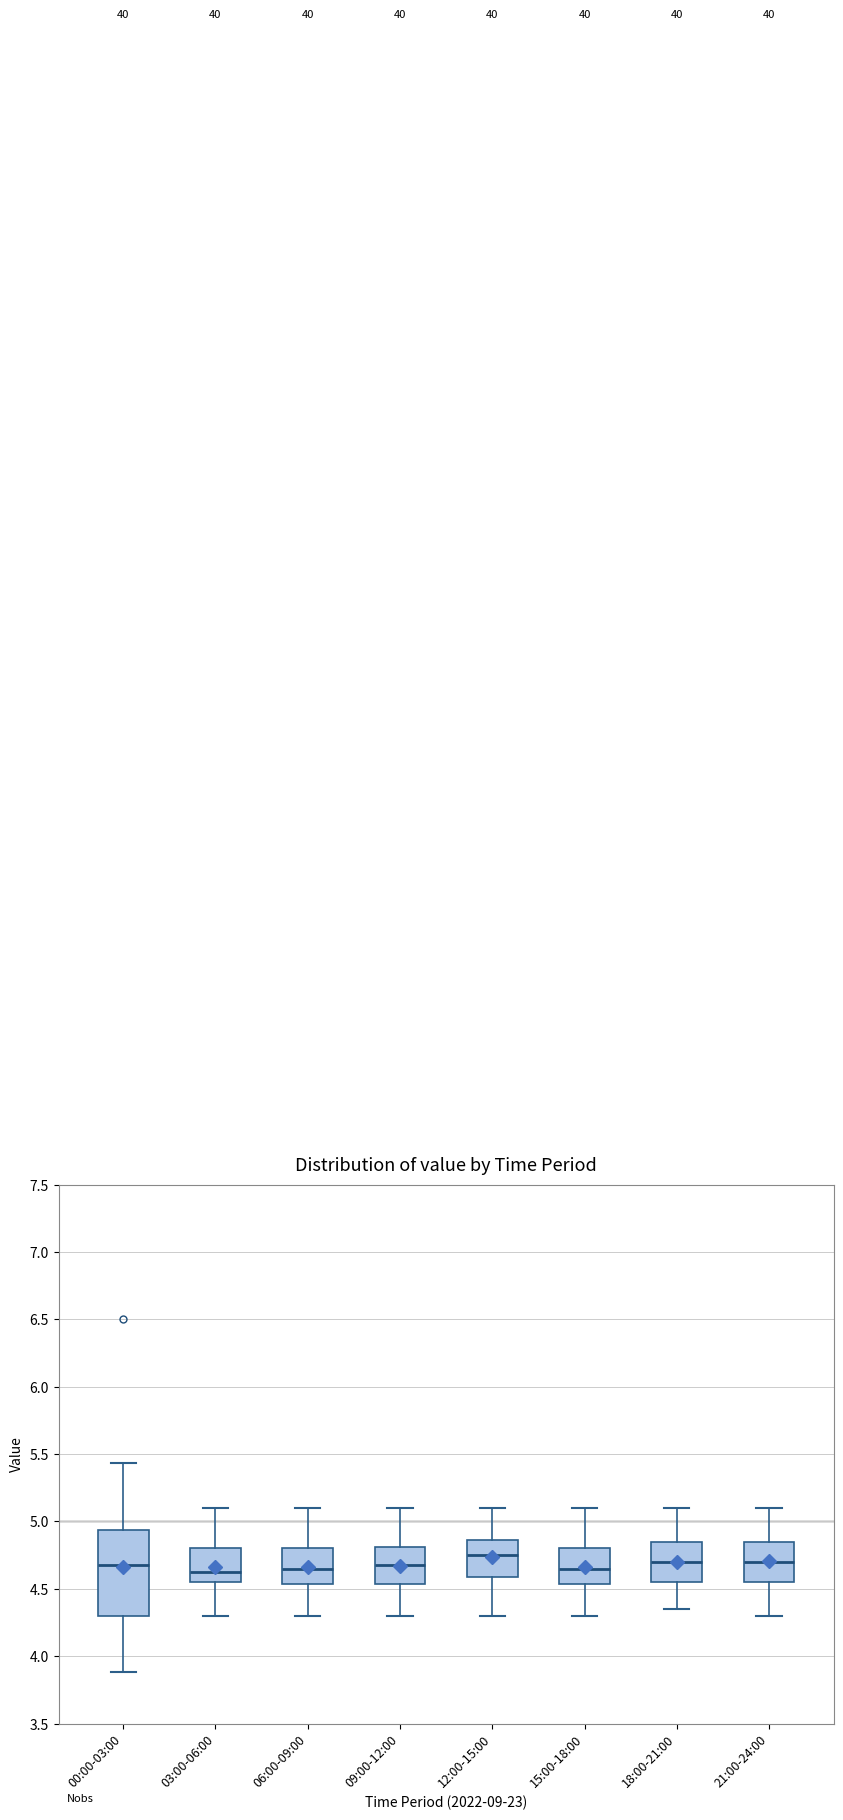

Where is the upper edge of the box for 03:00-06:00 on the y-axis? The values are not printed on the chart, so give them approximately, as read against the axis.

4.80